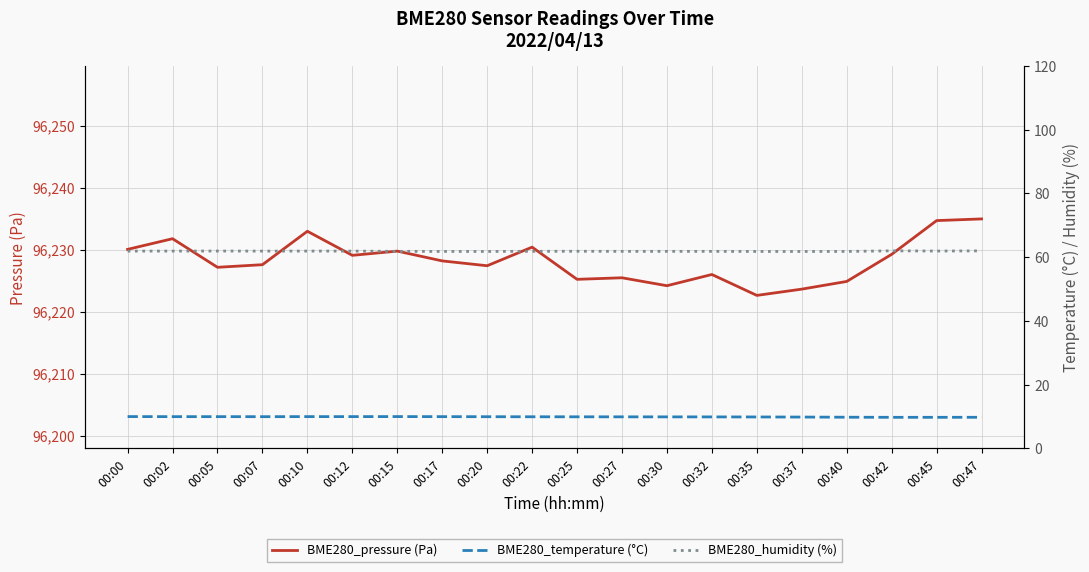

What are all the series names shown in the legend?

BME280_pressure (Pa), BME280_temperature (°C), BME280_humidity (%)